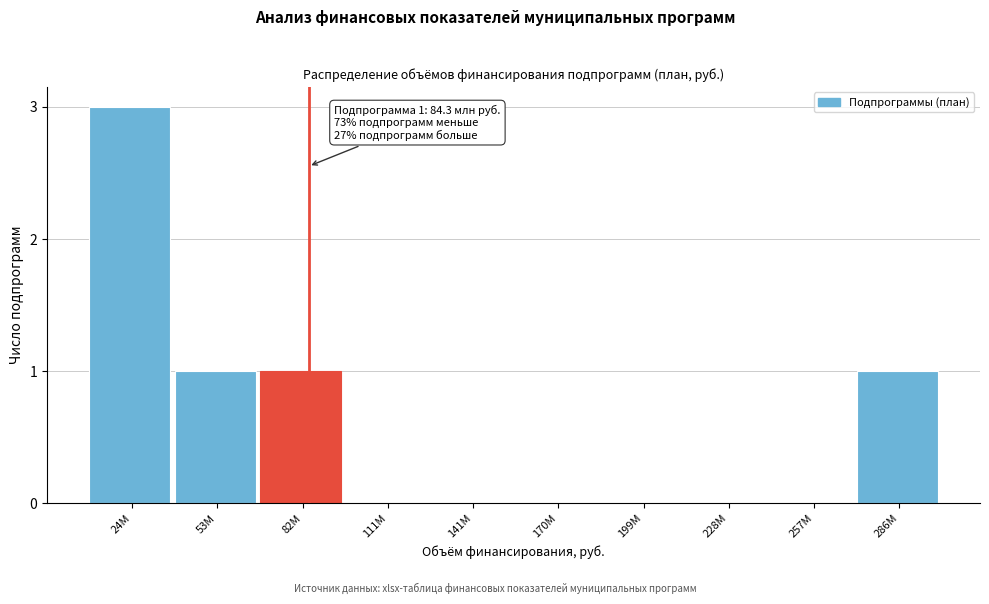

Reading left to right, transcribe all the data shown in this chart.

24M=3	53M=1	82M=1	111M=0	141M=0	170M=0	199M=0	228M=0	257M=0	286M=1